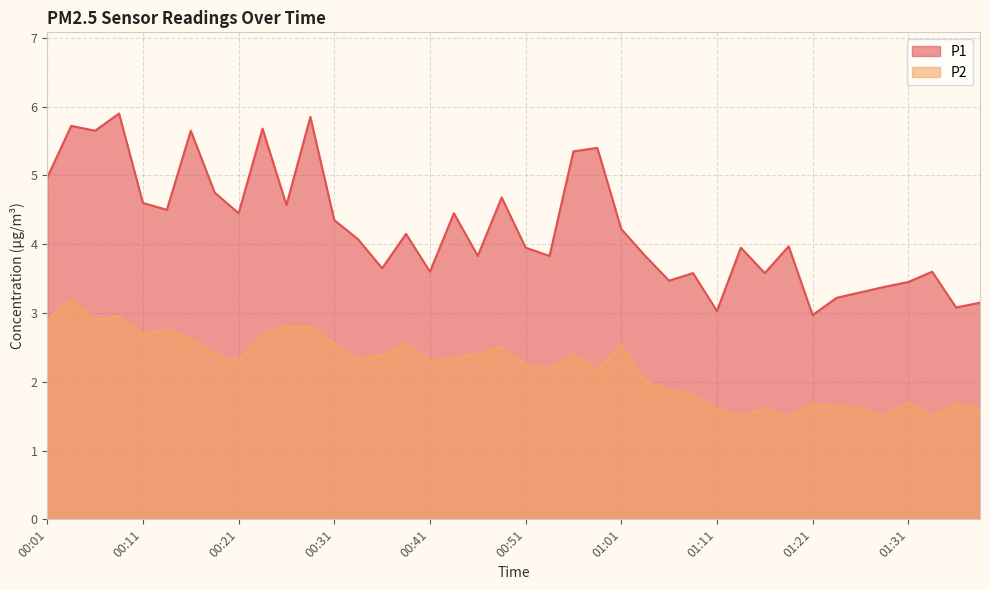

The value of P1 at 00:58 is 8.6. True or false?

False